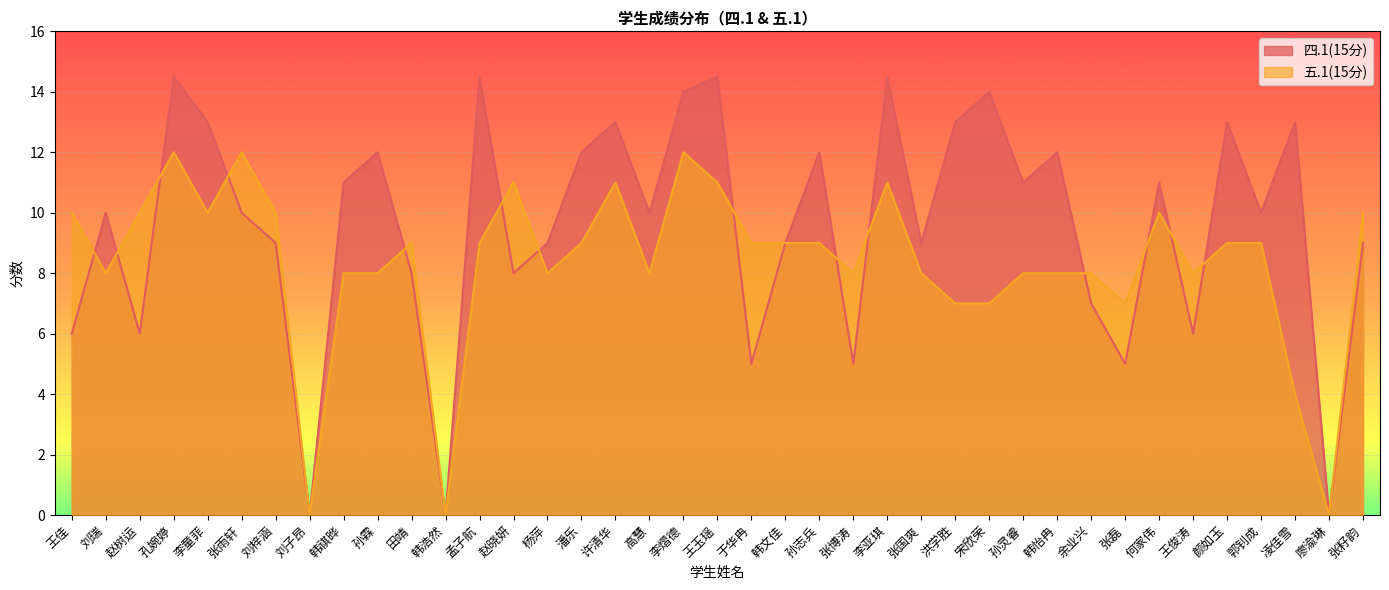

How many data points does each series have?

39